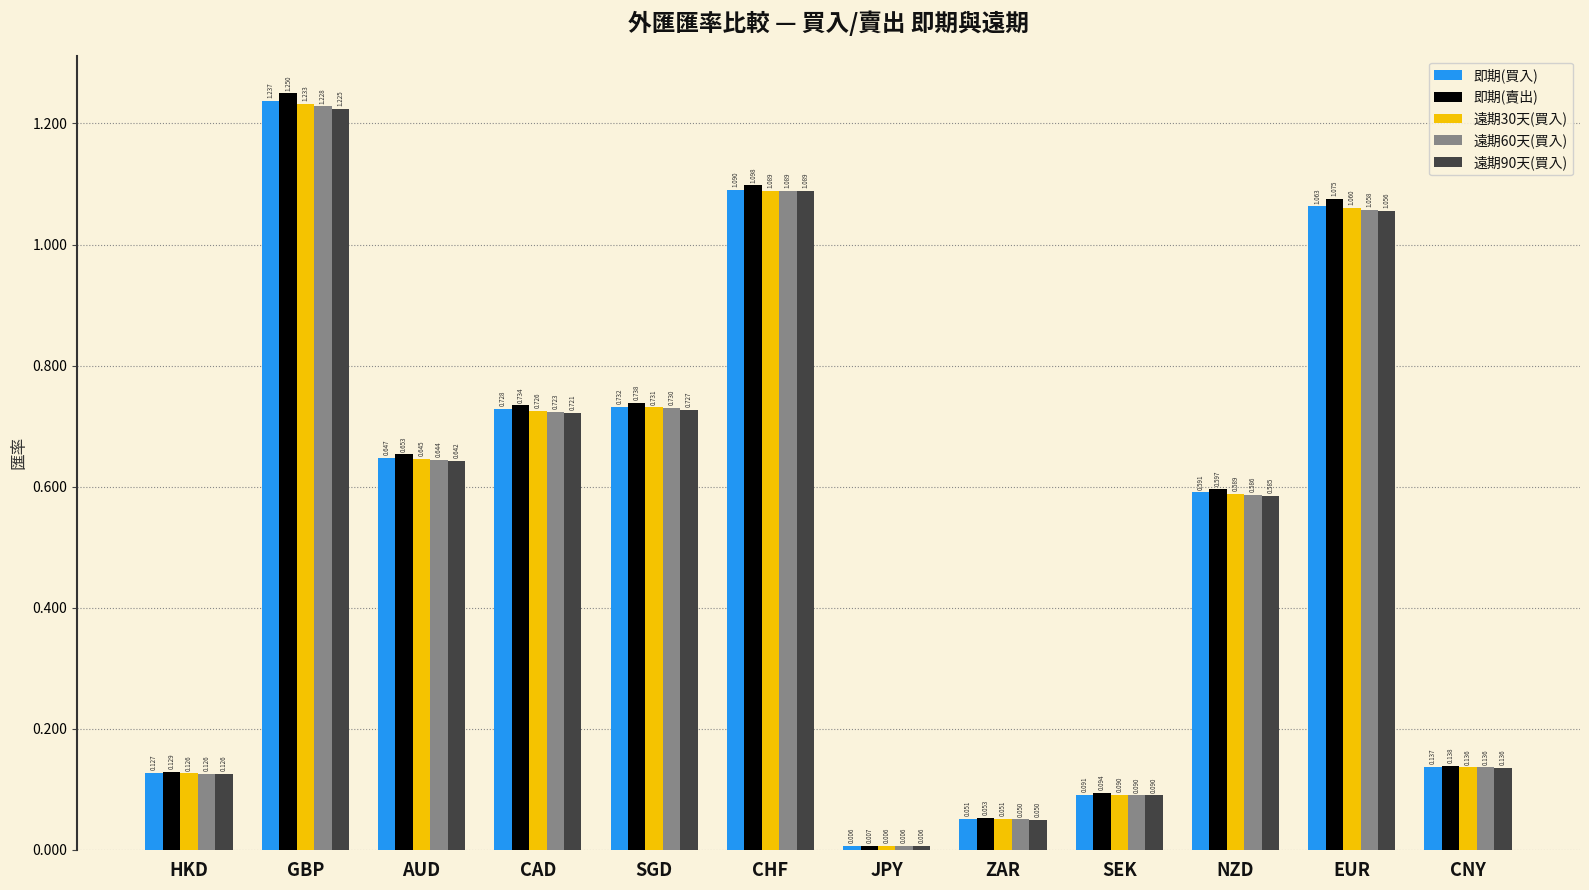

Which series has the largest range (max minus min)?

即期(賣出)